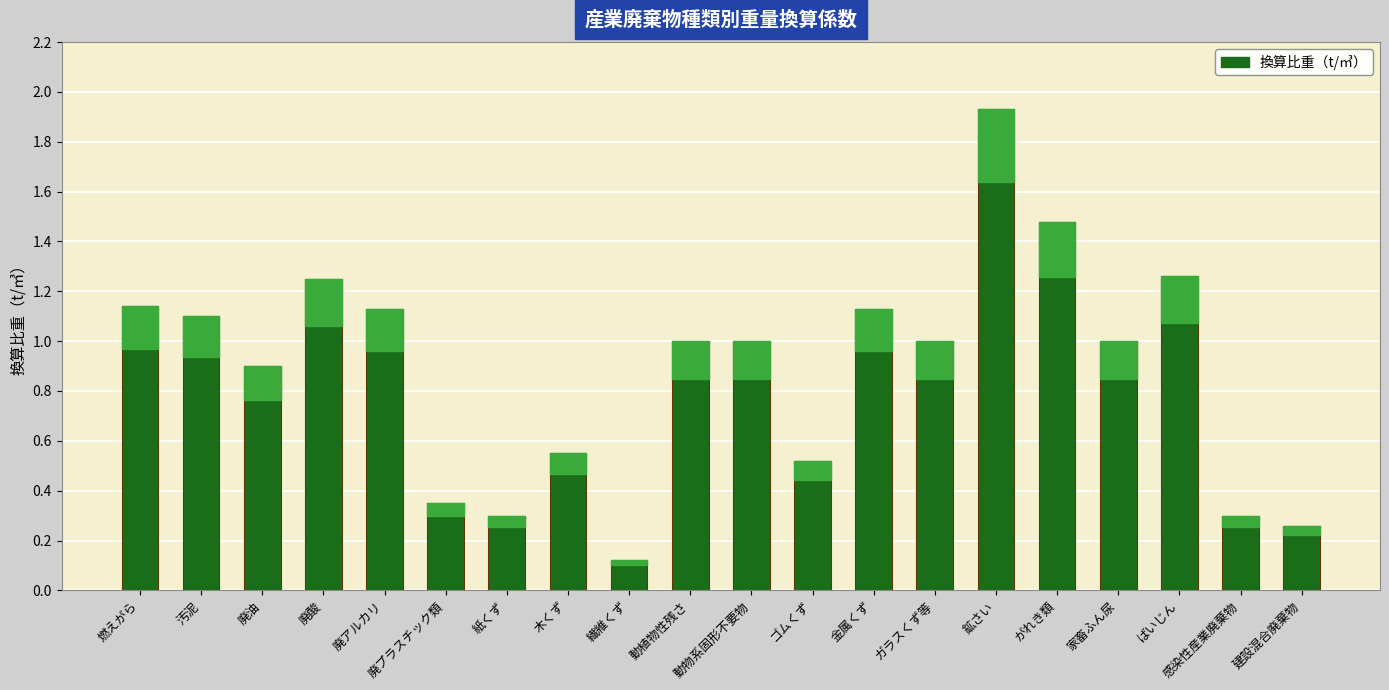

Which label corresponds to the smallest value in the chart?

繊維くず